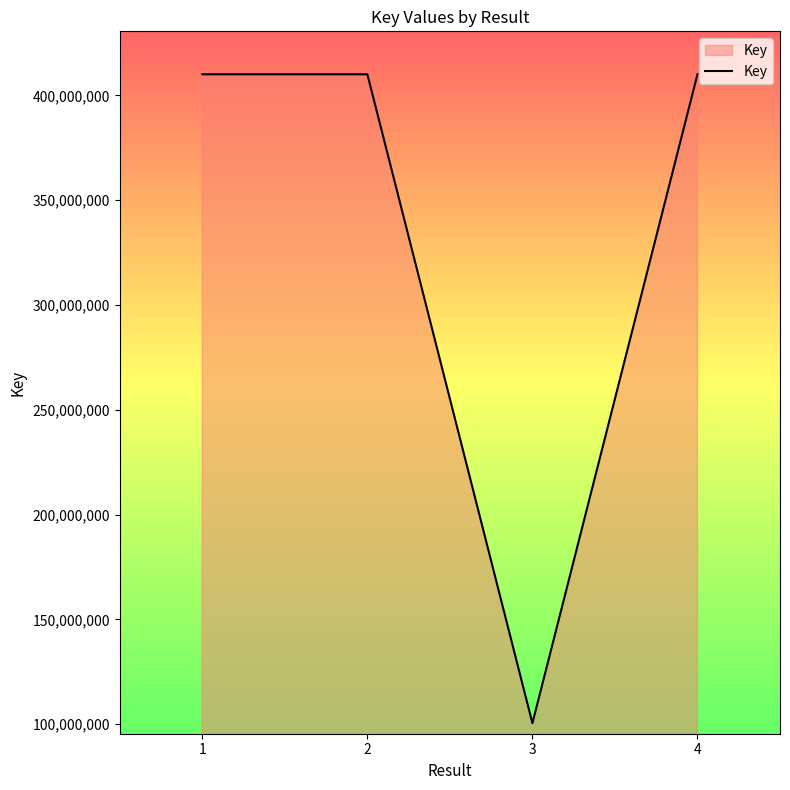

How many lines are shown in the chart?

1